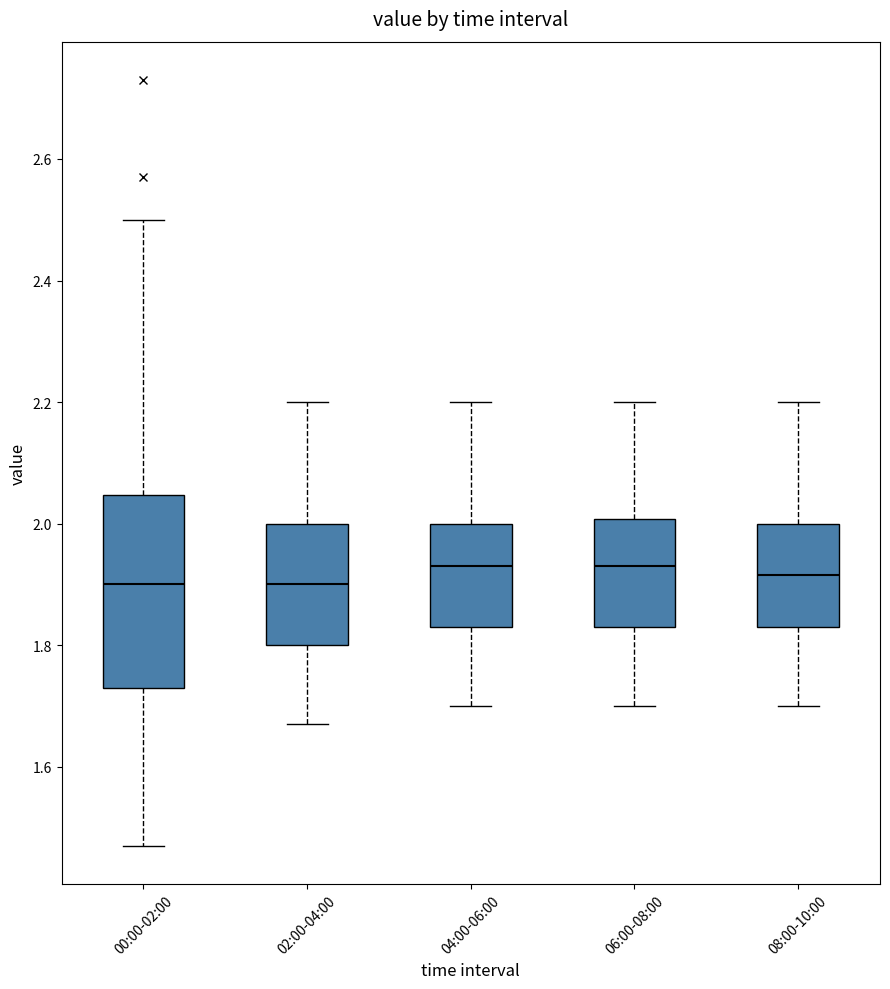

Comparing the boxes themselves (not the whiskers), which one is the tallest?

00:00-02:00